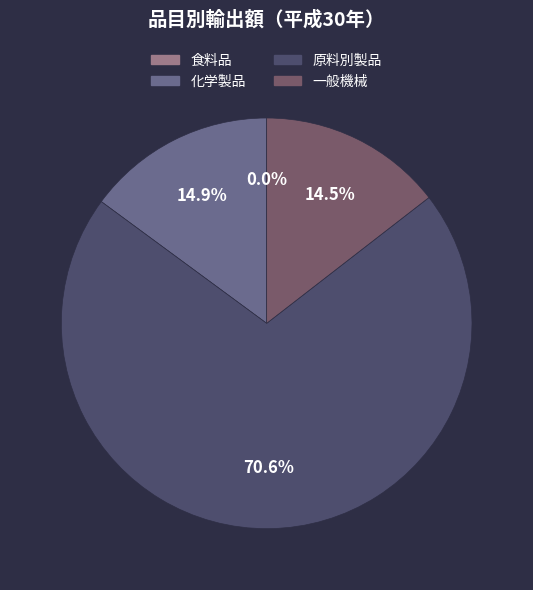

Which slice is the largest?

原料別製品